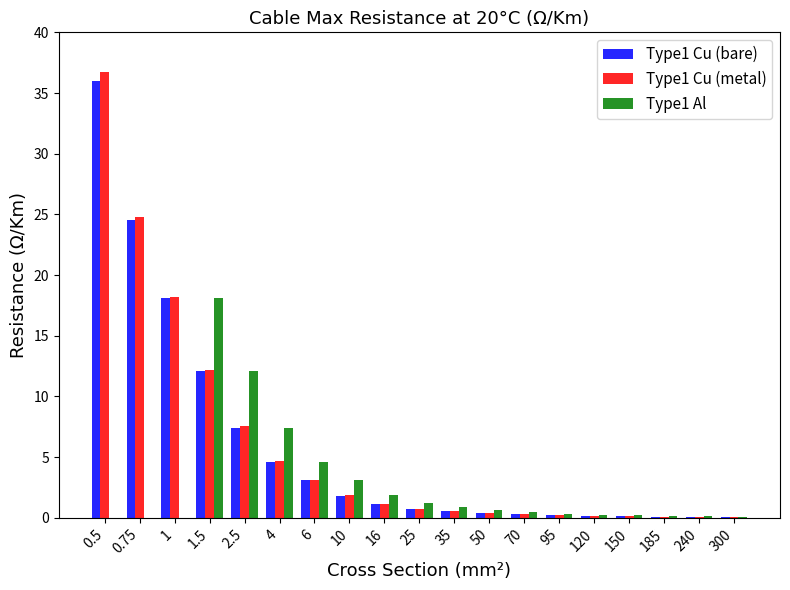

What are all the series names shown in the legend?

Type1 Cu (bare), Type1 Cu (metal), Type1 Al